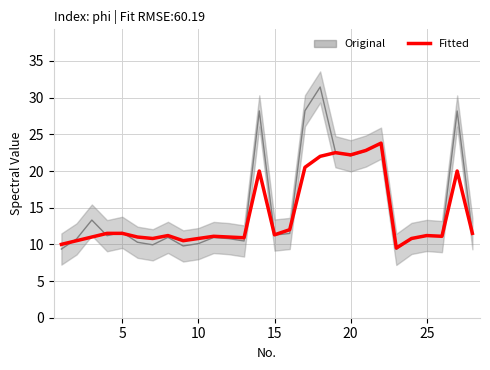

How many lines are shown in the chart?

2